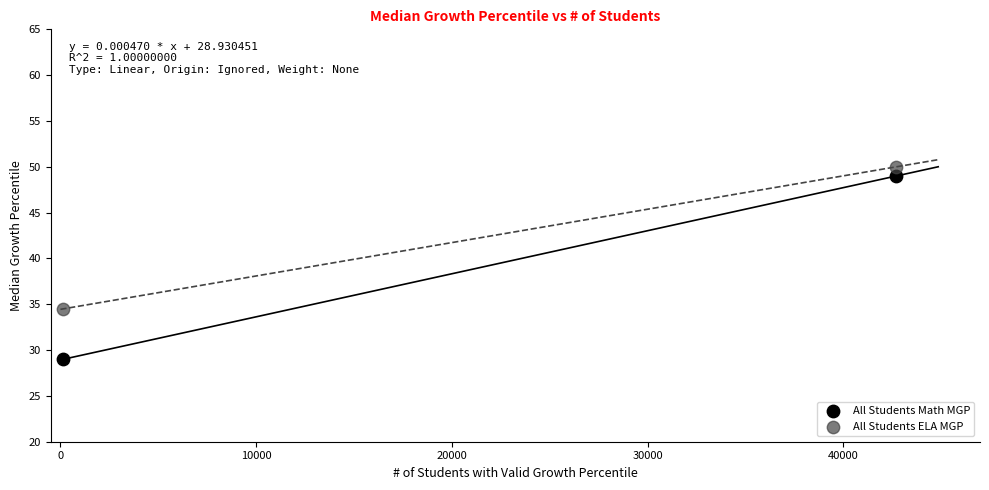

Which series reaches the maximum Y coordinate?

All Students ELA MGP